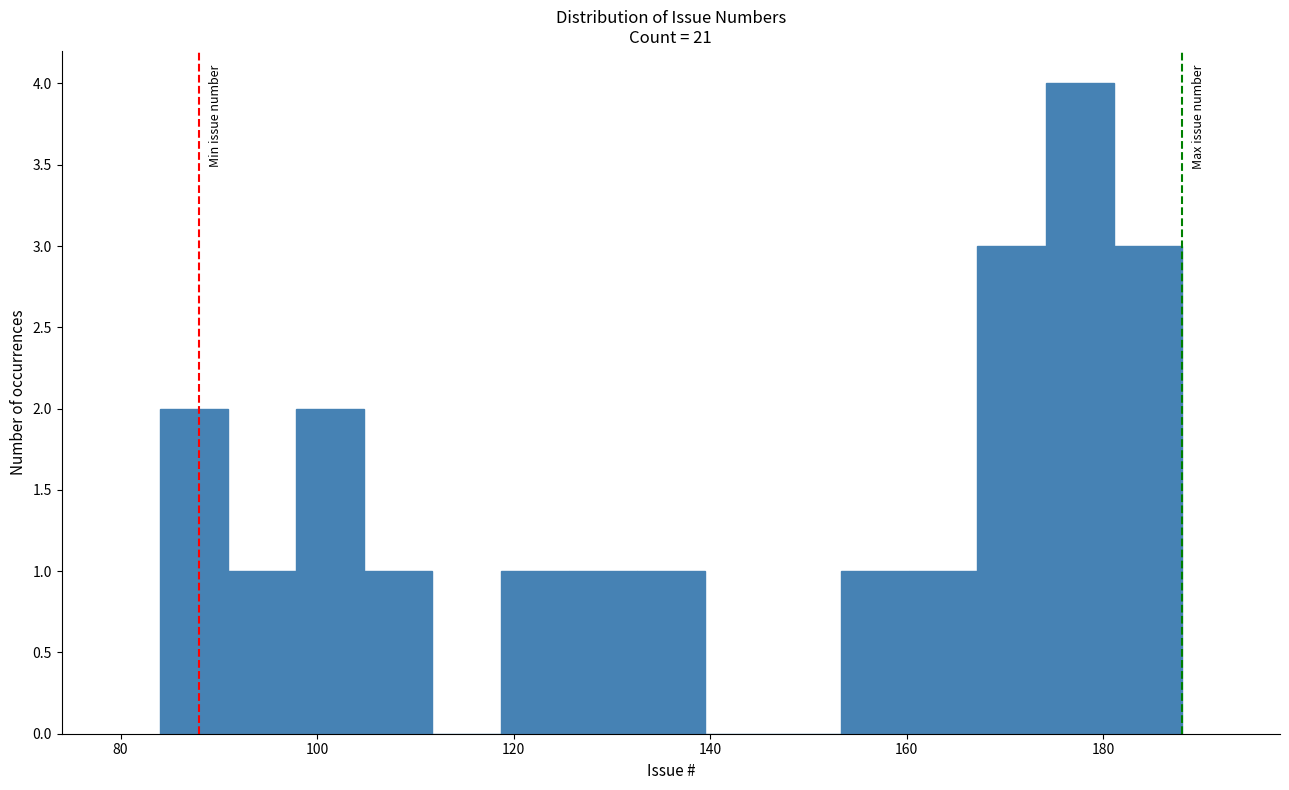

Around what value on the x-axis is the tallest bar? Give the approximate position of its centre, as read against the axis.

178